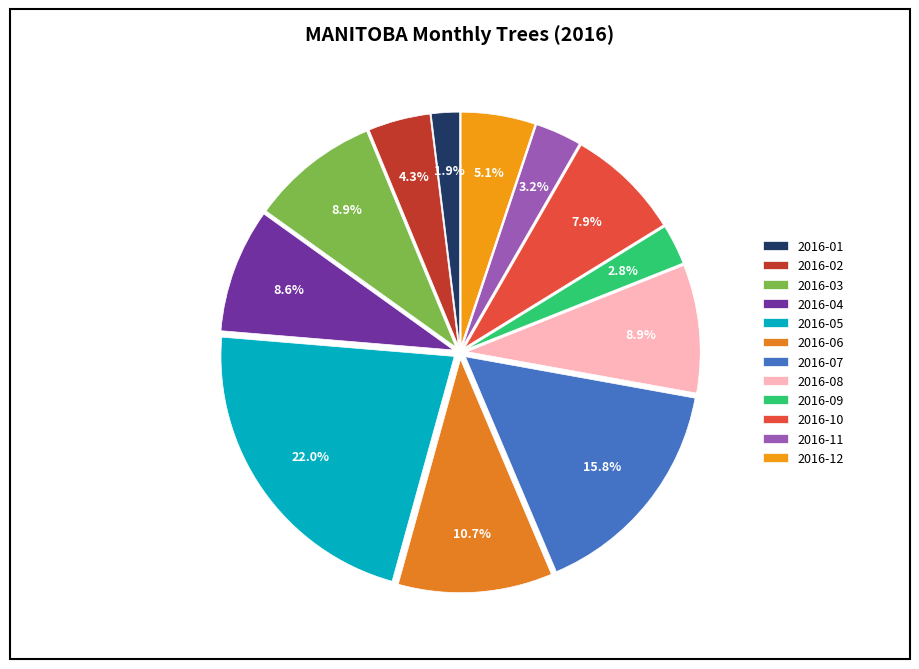

True or false: 2016-07 accounts for 9% of the total.

False